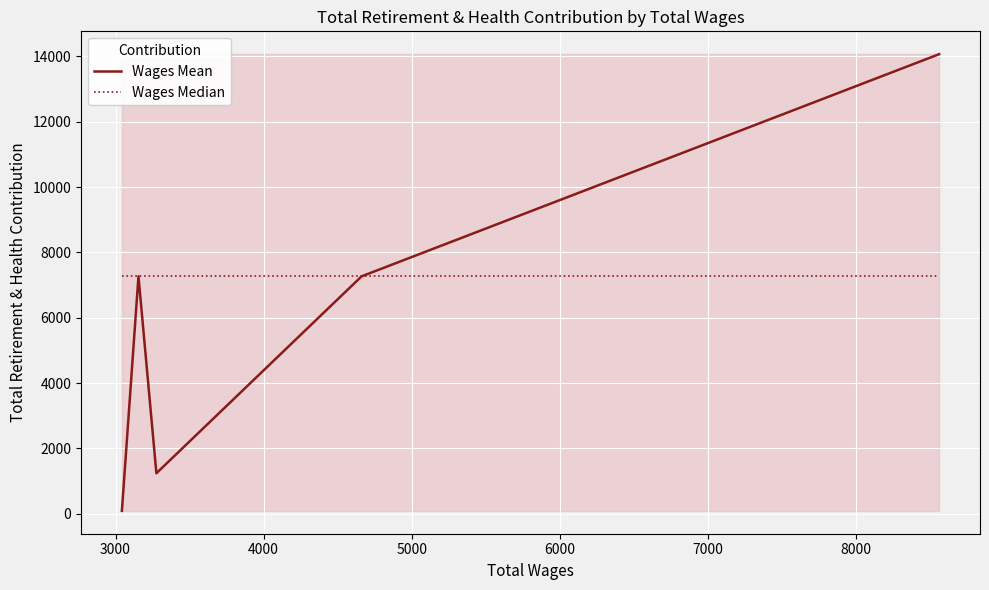

What is the lowest value of the Wages Median series?

7268